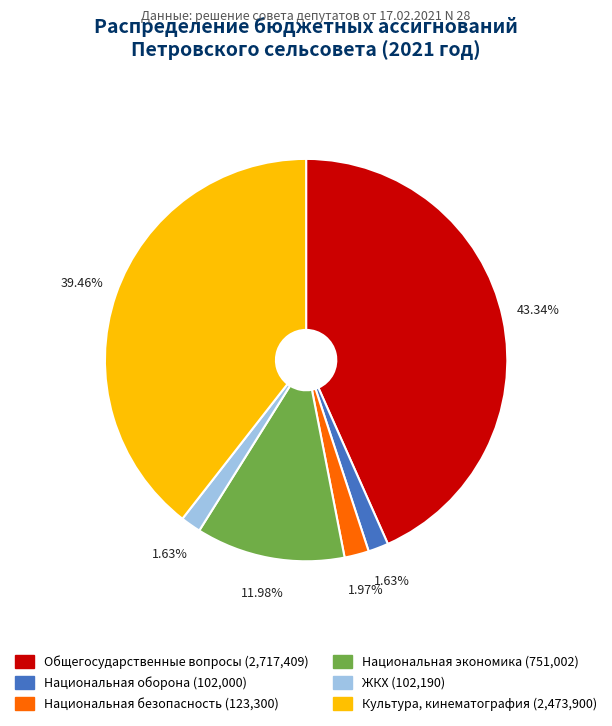

How many slices are in this pie chart?

6